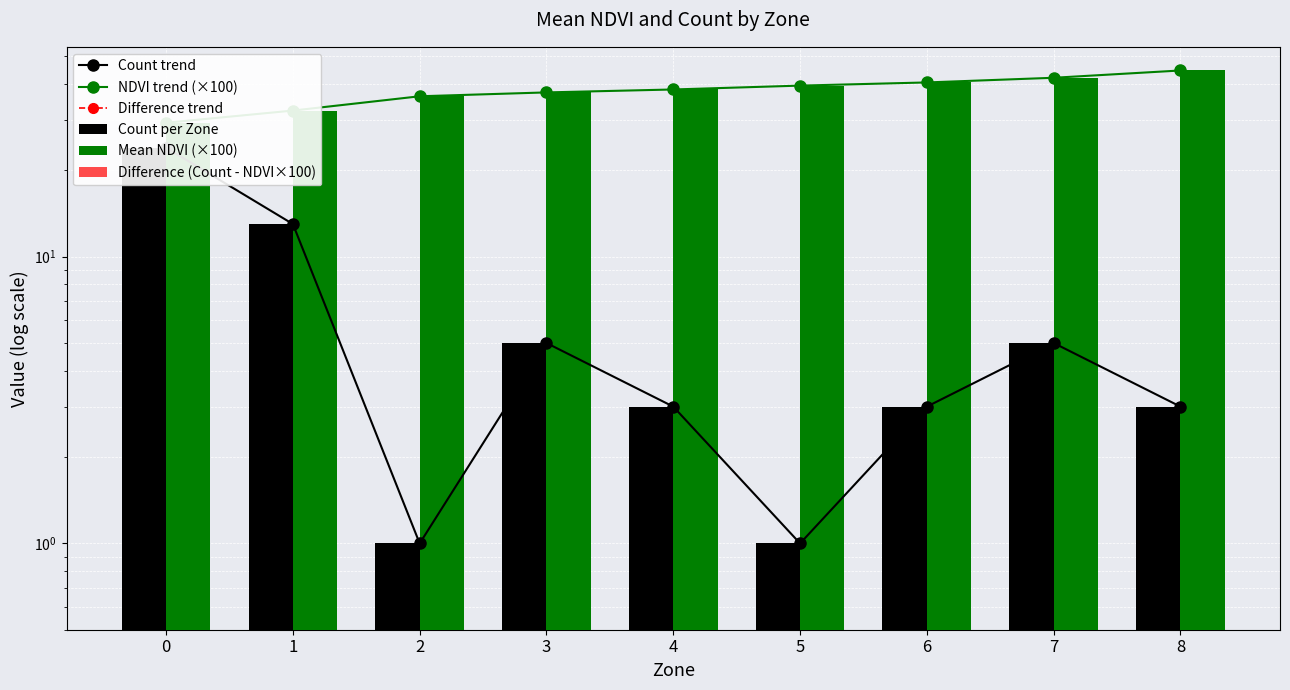

What is the difference between the Mean NDVI (×100) values at 7 and 3?

4.7